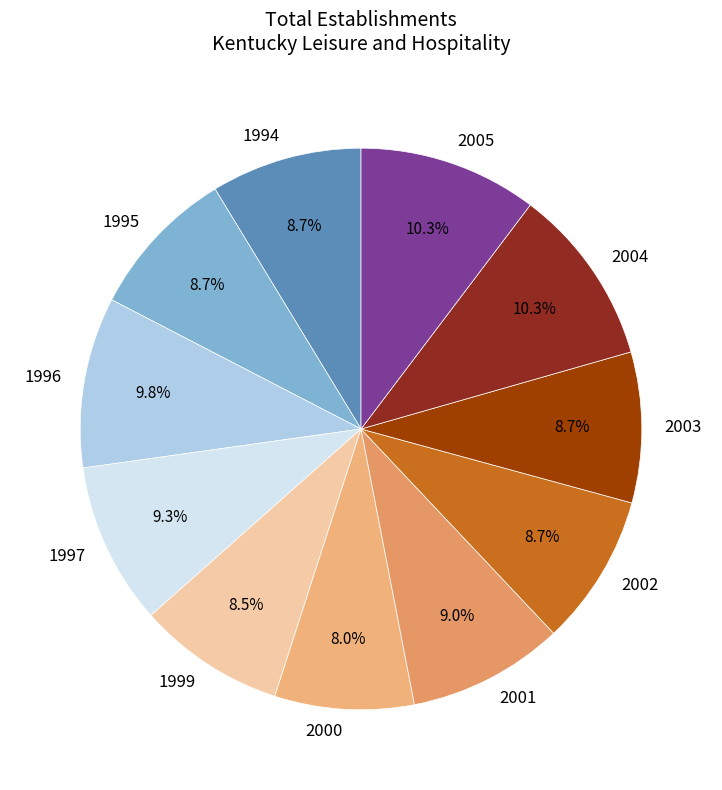

Do 2004 and 1995 together represent more than half of the pie?

No